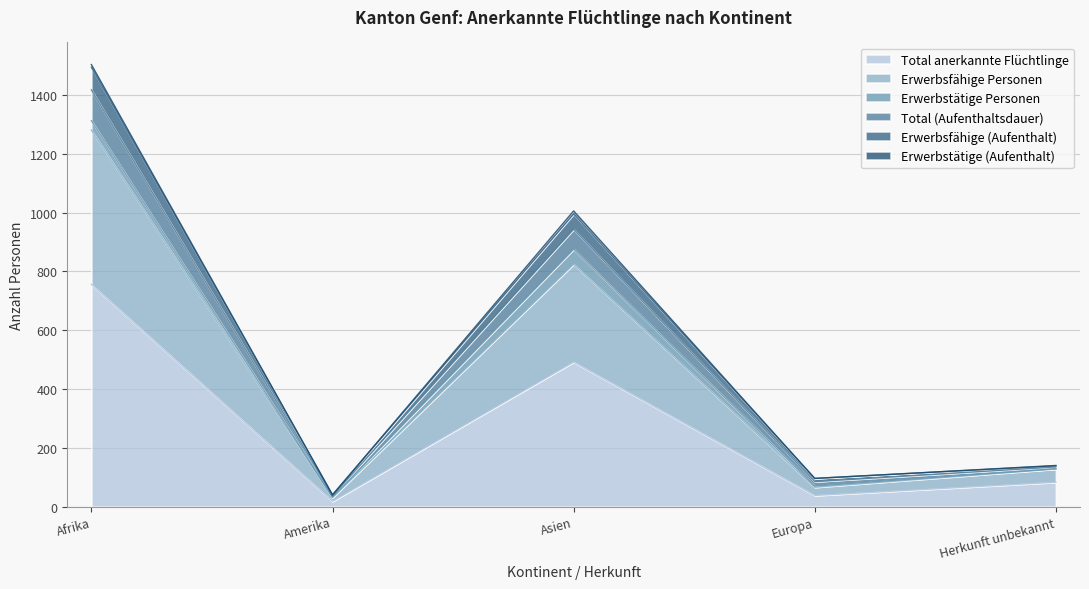

Which category has the highest value in the Total anerkannte Flüchtlinge series?

Afrika